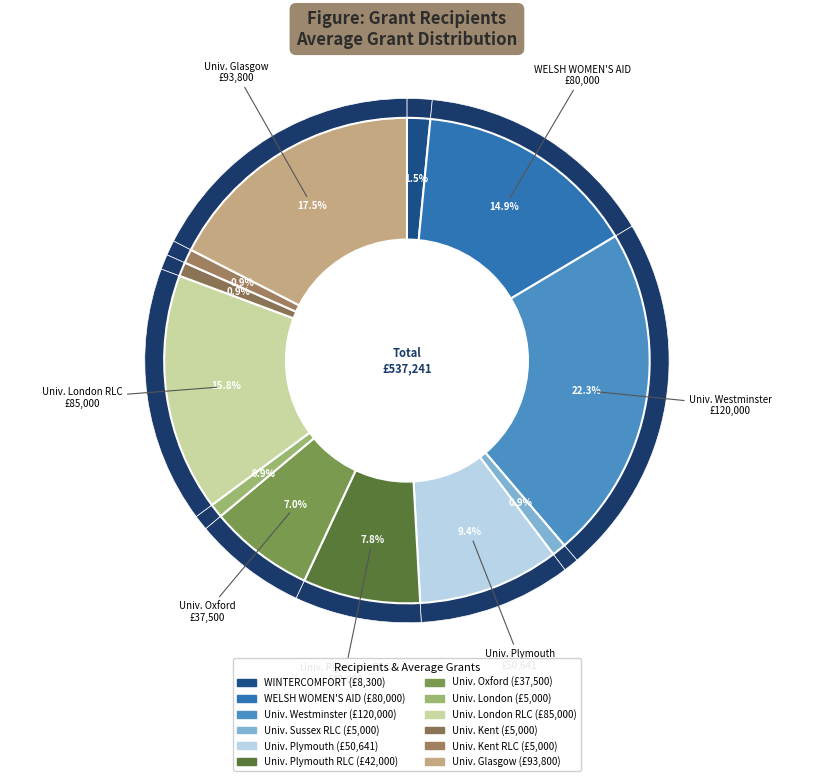

What is the change in value from University of Plymouth to University of Kent?

-45641